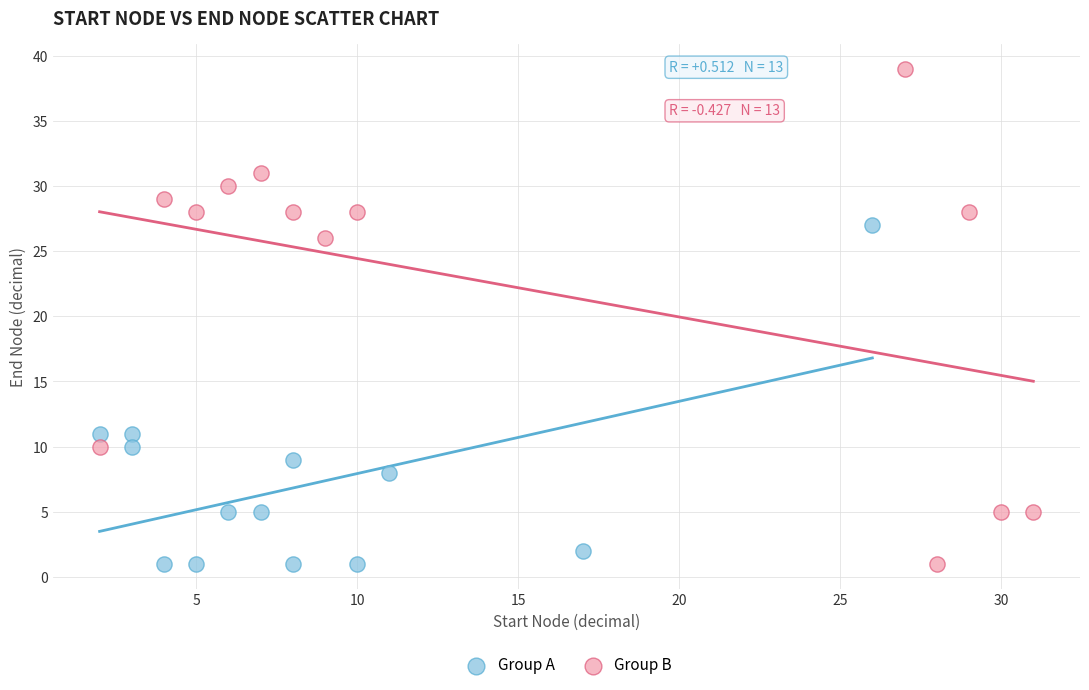

Which series has the widest spread of Y values?

Group B